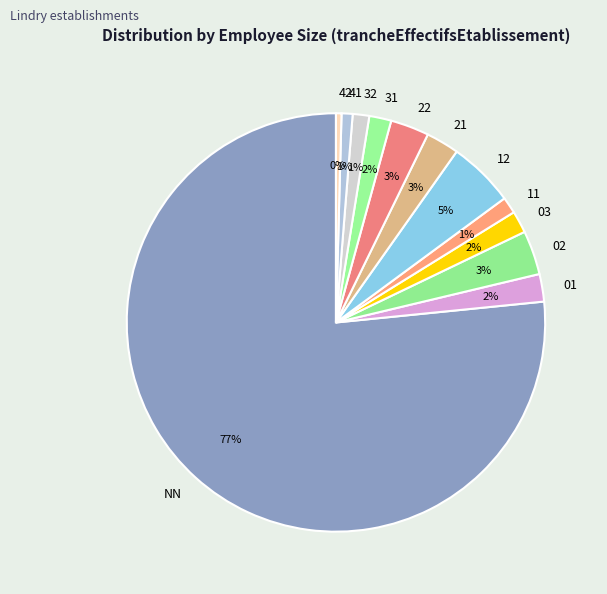

Count the number of slices in the pie.

12